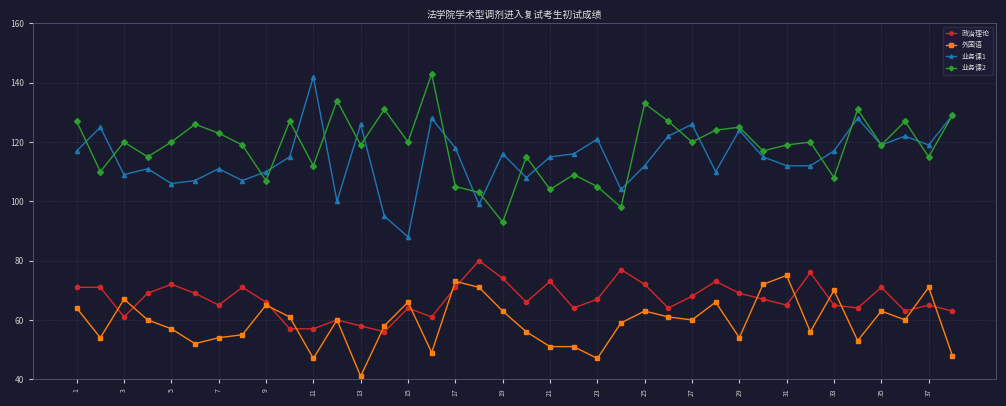

What is the difference between the maximum and second lowest values in the 业务课2 series?

45